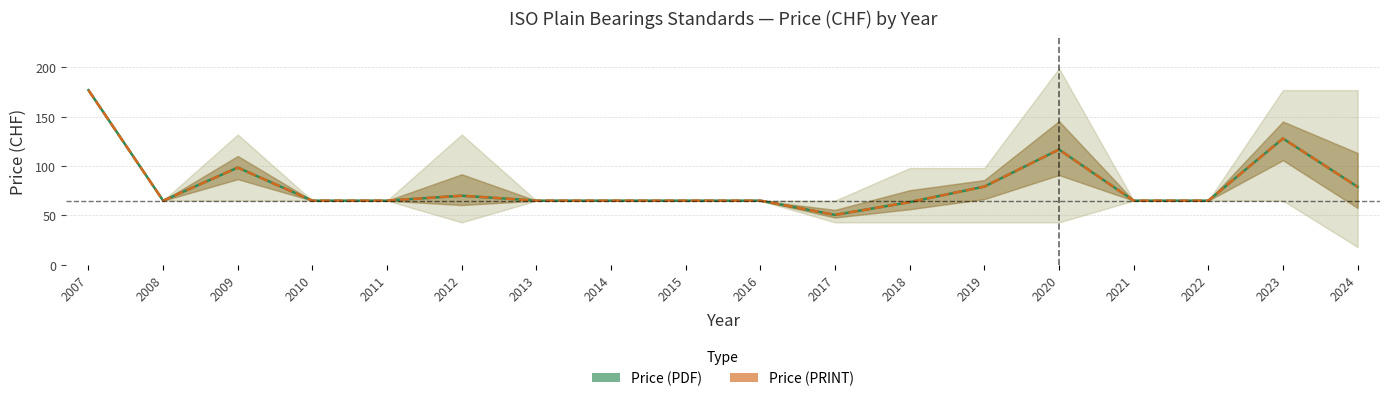

Is this an area chart (filled region under the line)?

No